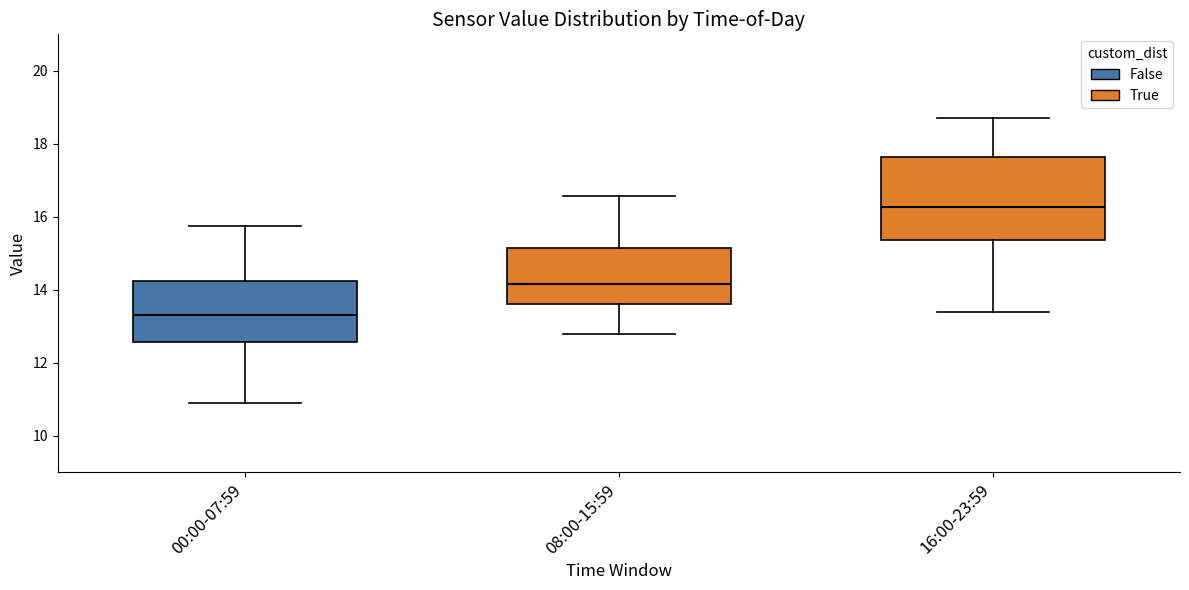

Reading left to right, transcribe this box plot: for each box, give where its median line is, the range the box spans, and where its two whiskers end, as read against the y-axis. The values are not printed on the chart, so give them approximately, as read against the axis.

00:00-07:59: median 13.4, box 12.6 to 14.2, whiskers 11.0 to 15.8
08:00-15:59: median 14.2, box 13.6 to 15.2, whiskers 12.8 to 16.6
16:00-23:59: median 16.2, box 15.4 to 17.6, whiskers 13.4 to 18.8